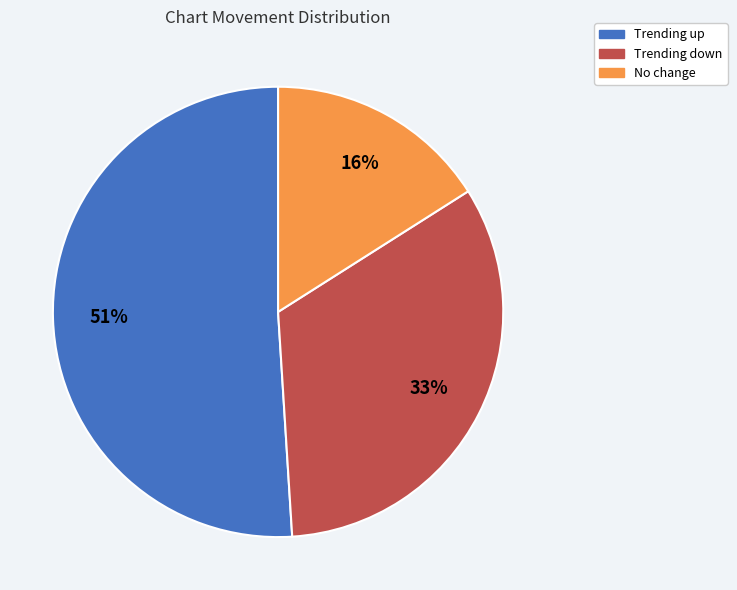

To the nearest percent, what is the difference between the largest and smallest slice percentages?

35%